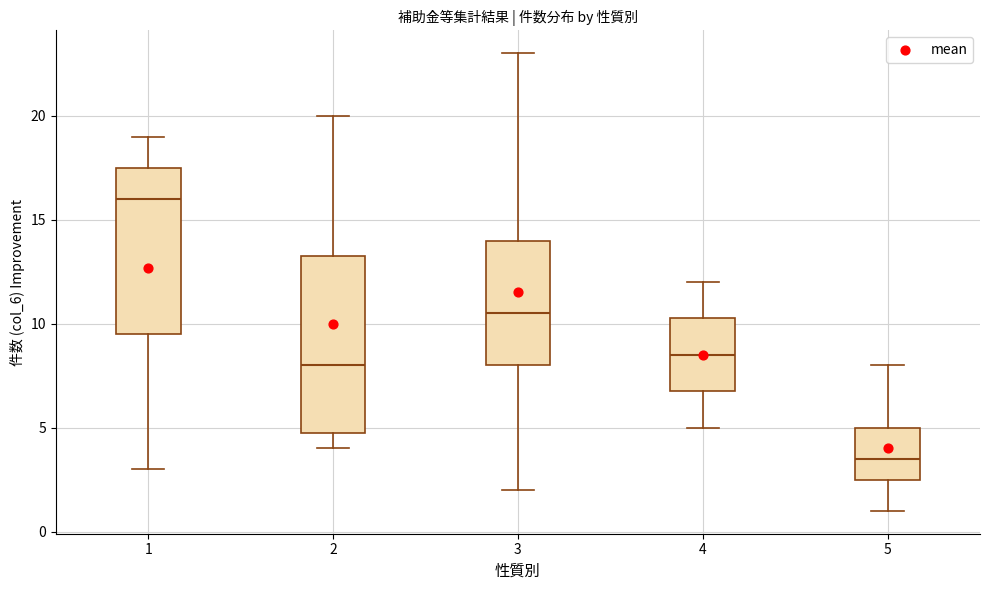

Reading left to right, read every box against the y-axis: the position of its median line, the range the box covers, and the ends of its whiskers. The values are not printed on the chart, so give them approximately, as read against the axis.

1: median 16.0, box 9.5 to 17.5, whiskers 3.0 to 19.0
2: median 8.0, box 5.0 to 13.5, whiskers 4.0 to 20.0
3: median 10.5, box 8.0 to 14.0, whiskers 2.0 to 23.0
4: median 8.5, box 7.0 to 10.5, whiskers 5.0 to 12.0
5: median 3.5, box 2.5 to 5.0, whiskers 1.0 to 8.0